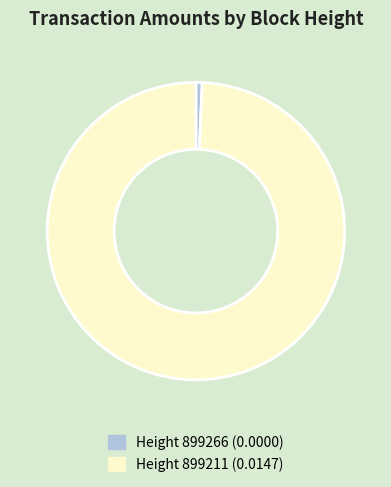

Is there any slice that represents more than half of the pie?

Yes